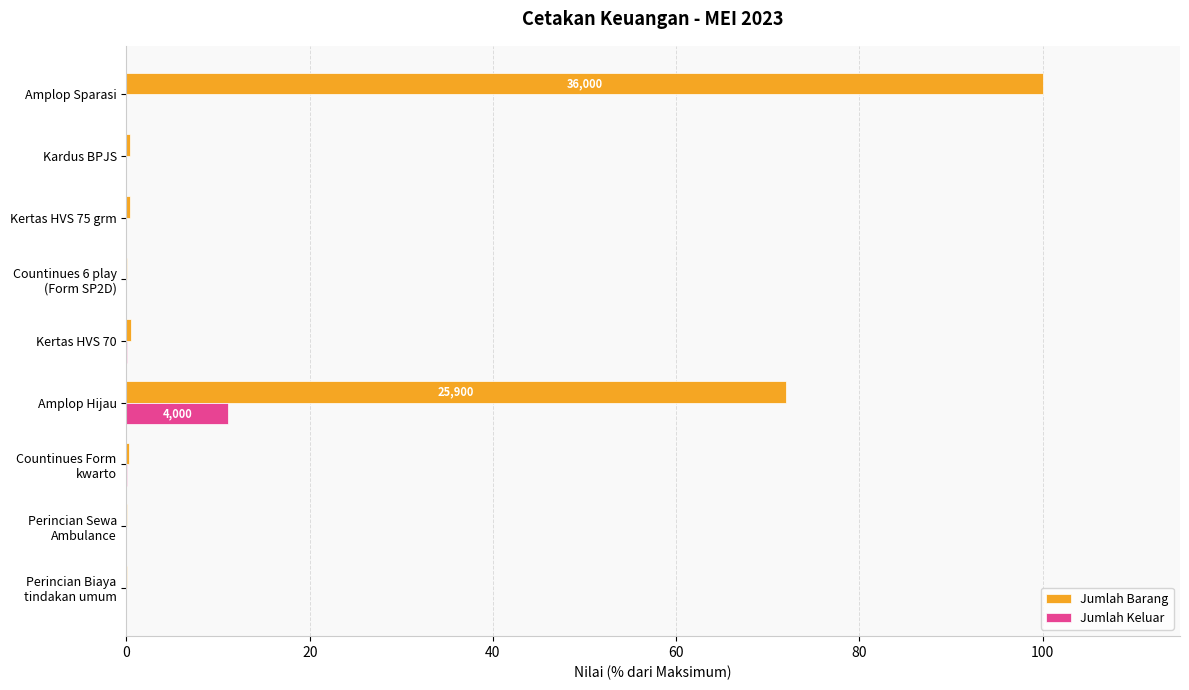

Count the number of data series in this chart.

2